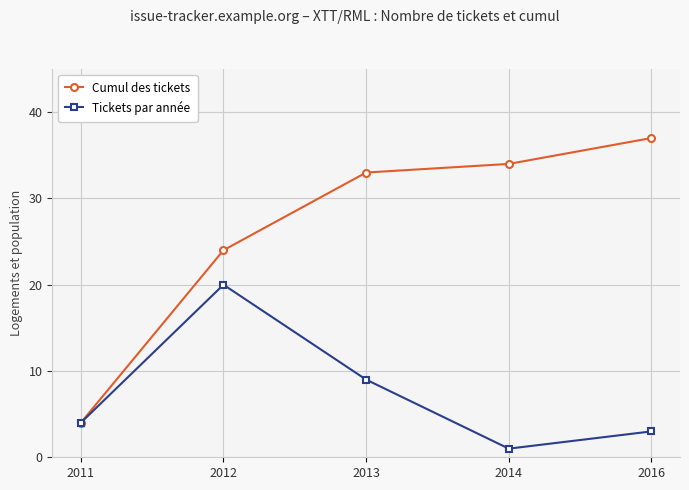

Rank the series by their maximum value, from lowest to highest.

Tickets par année, Cumul des tickets